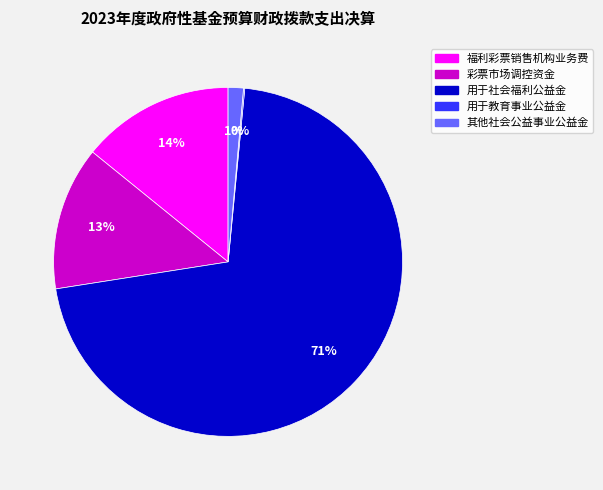

To the nearest percent, what is the average slice percentage?

20%